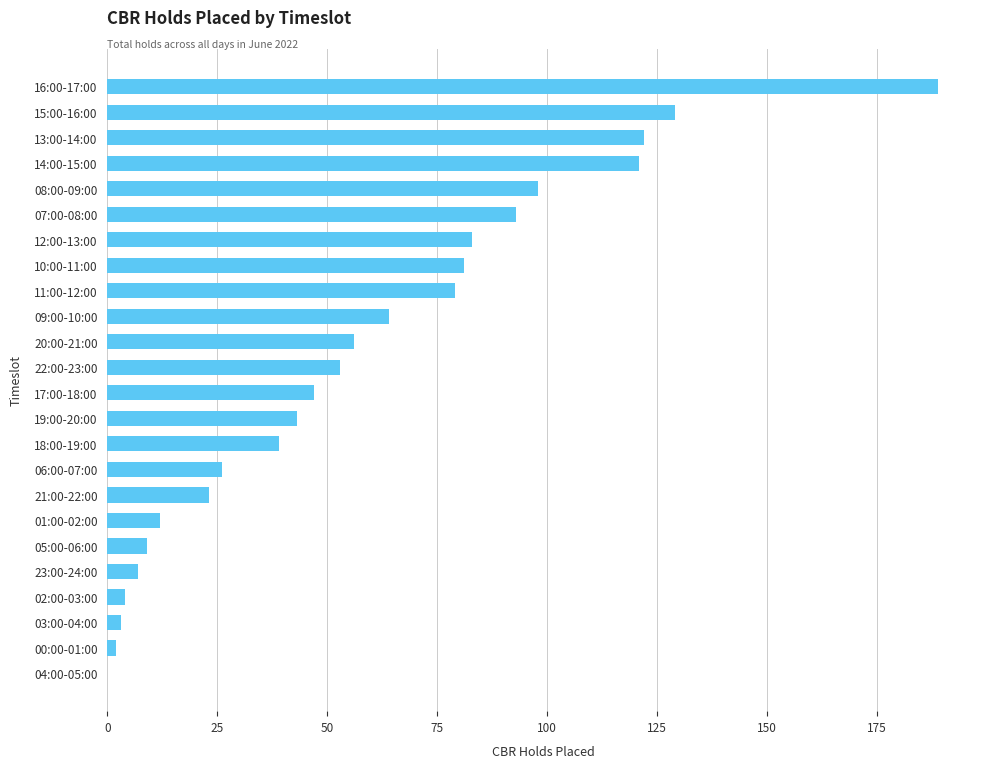

What is the sum of all values?

1383